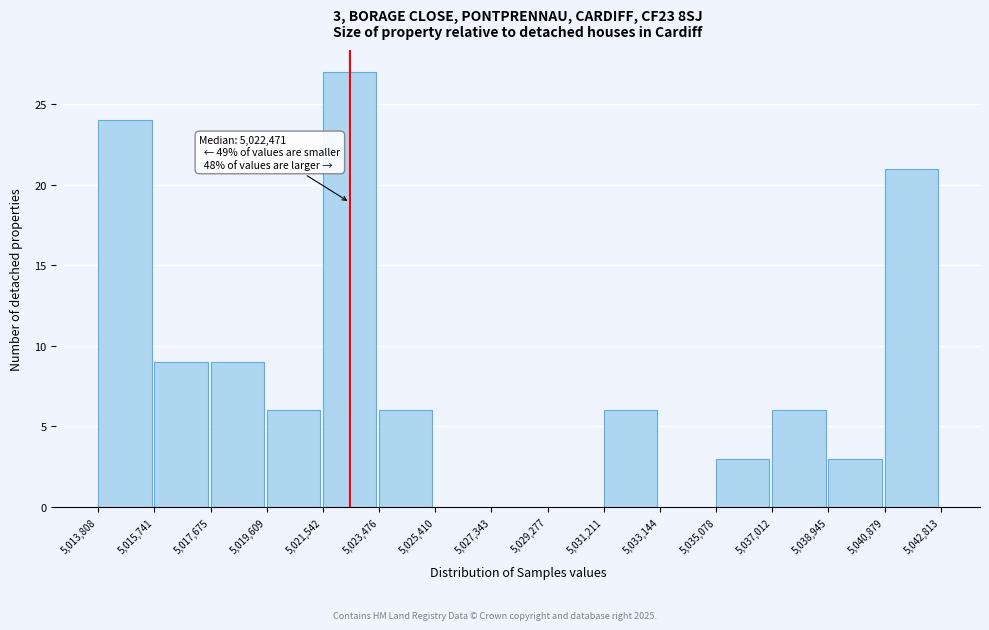

Over which range of the x-axis is the bar tallest?

5,021,542 to 5,023,476